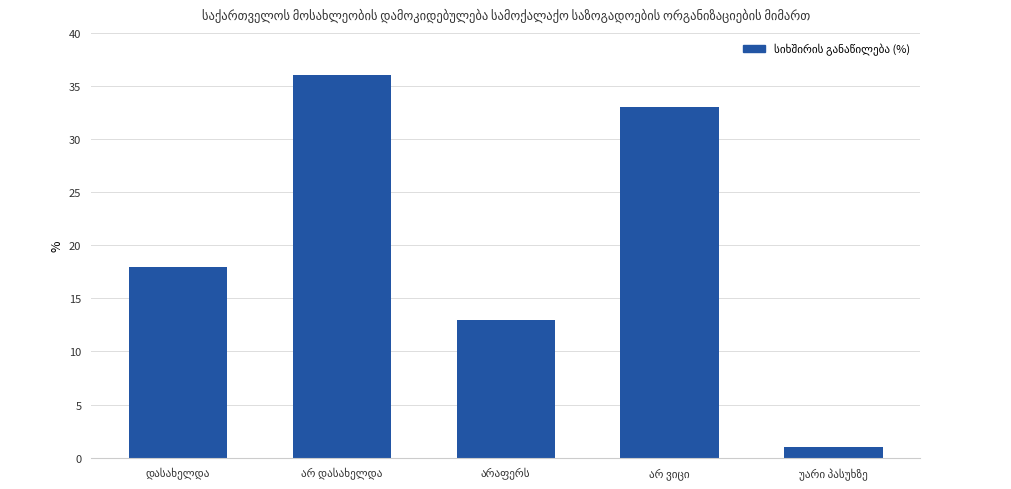

How many categories are shown in the chart?

5